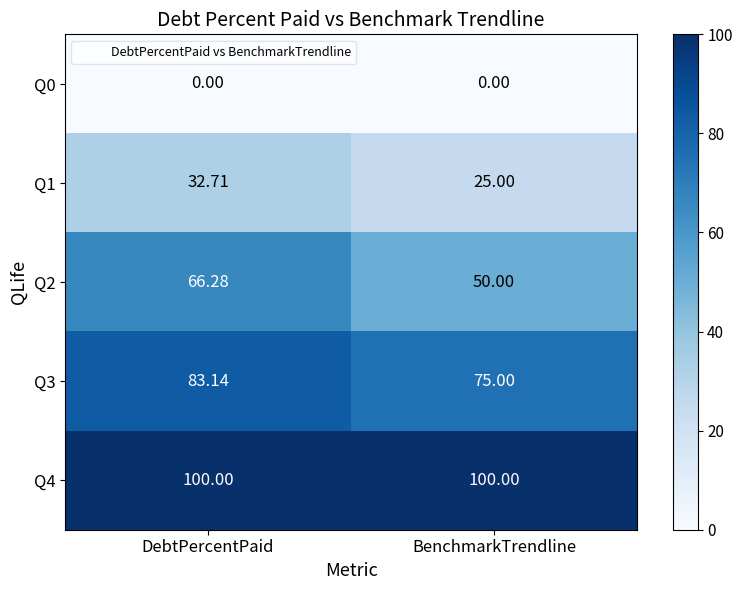

At how many categories does at least one series exceed 38?

2